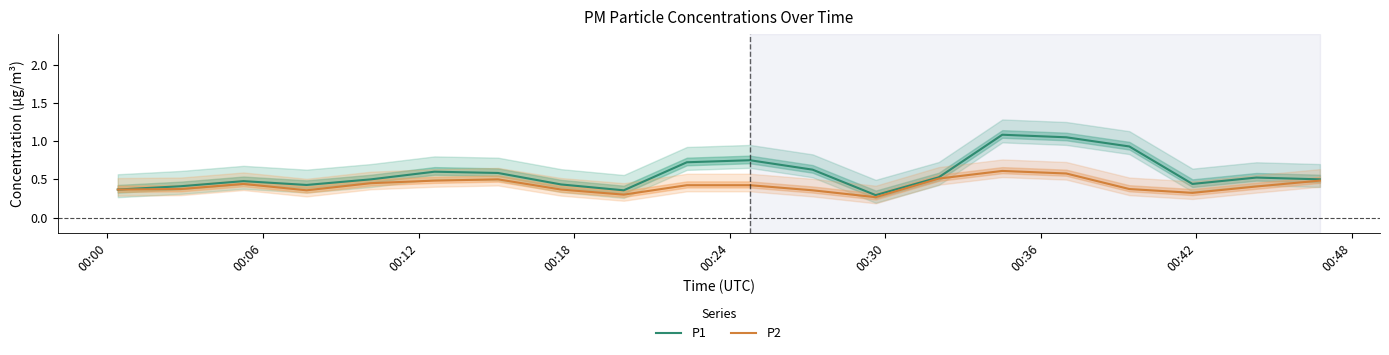

How many categories are shown in the chart?

20